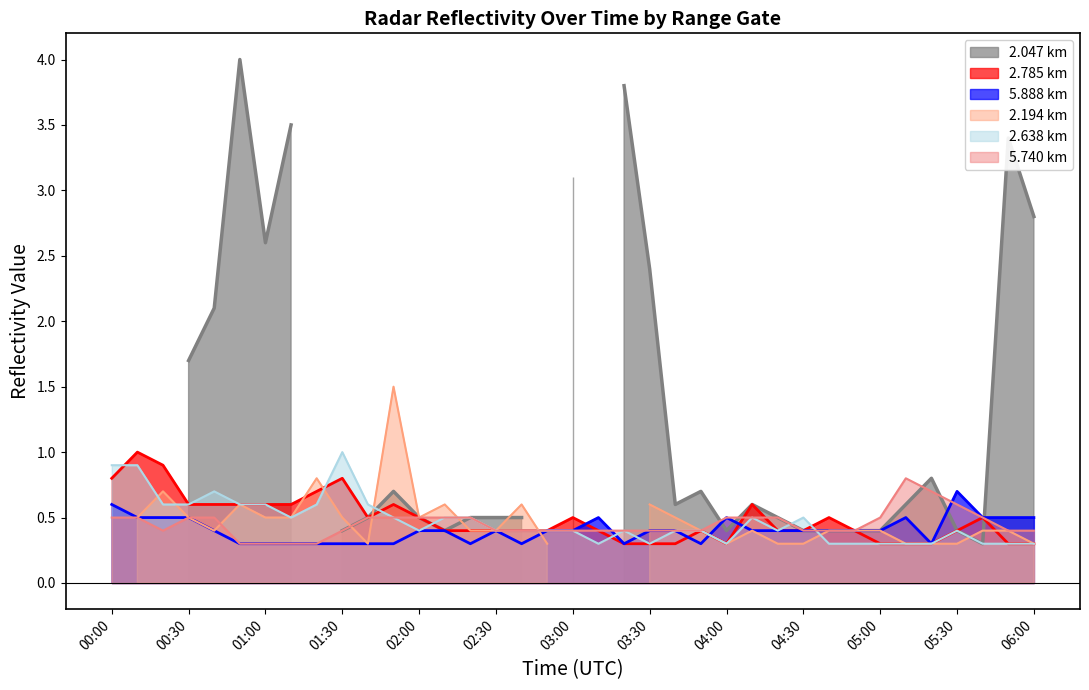

What is the maximum value for 5.888 km?

0.7